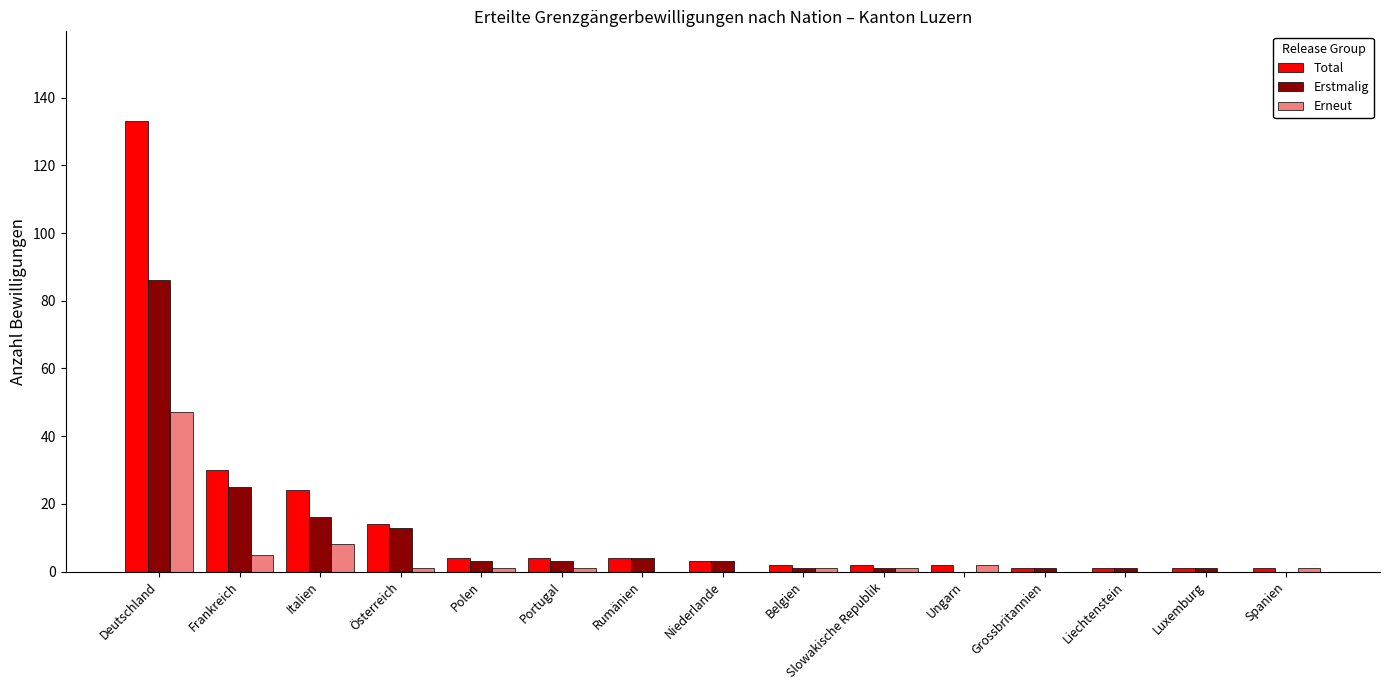

At which label does Total reach its peak?

Deutschland